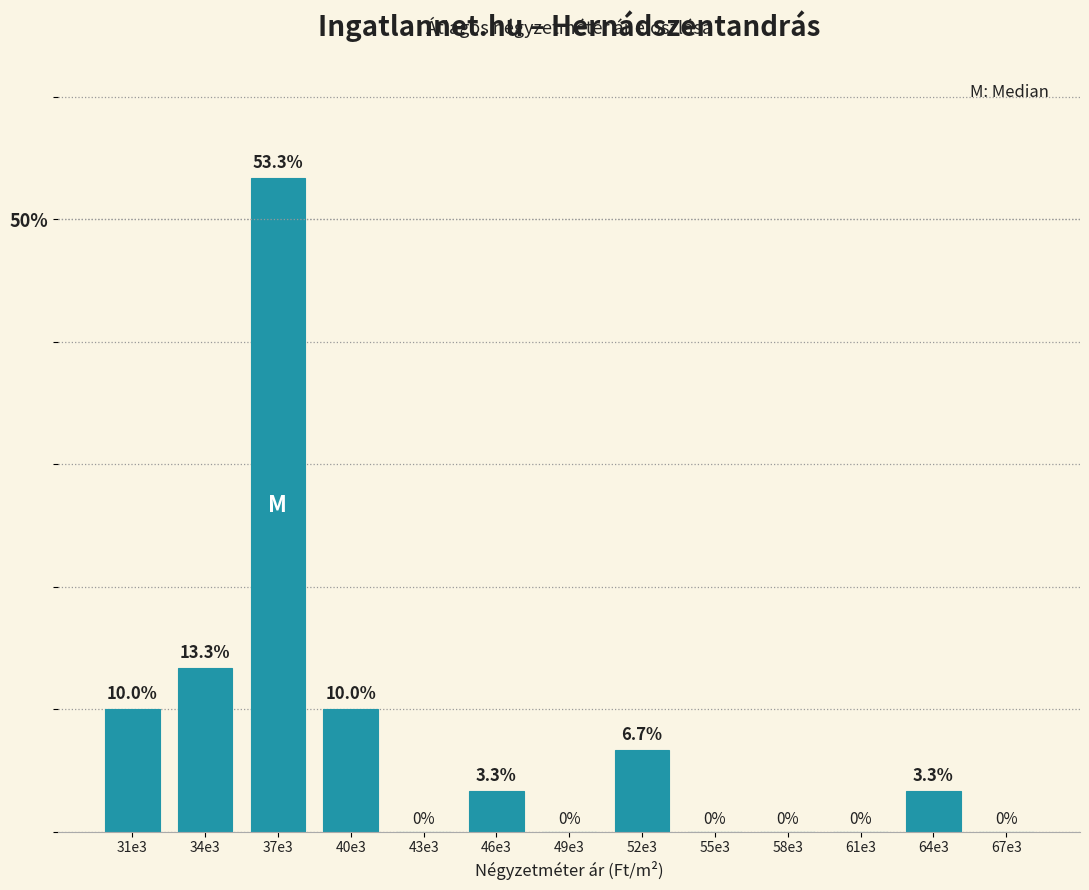

Reading right to left, list all the values displayed in this chart.

67e3=0.0	64e3=3.3	61e3=0.0	58e3=0.0	55e3=0.0	52e3=6.7	49e3=0.0	46e3=3.3	43e3=0.0	40e3=10.0	37e3=53.3	34e3=13.3	31e3=10.0